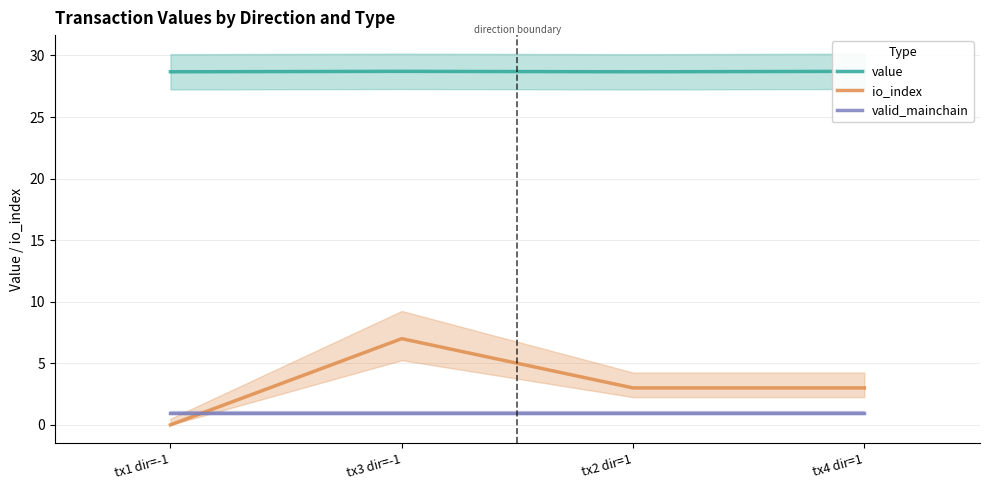

What is the value of the value point at the 2nd from the left?

28.7